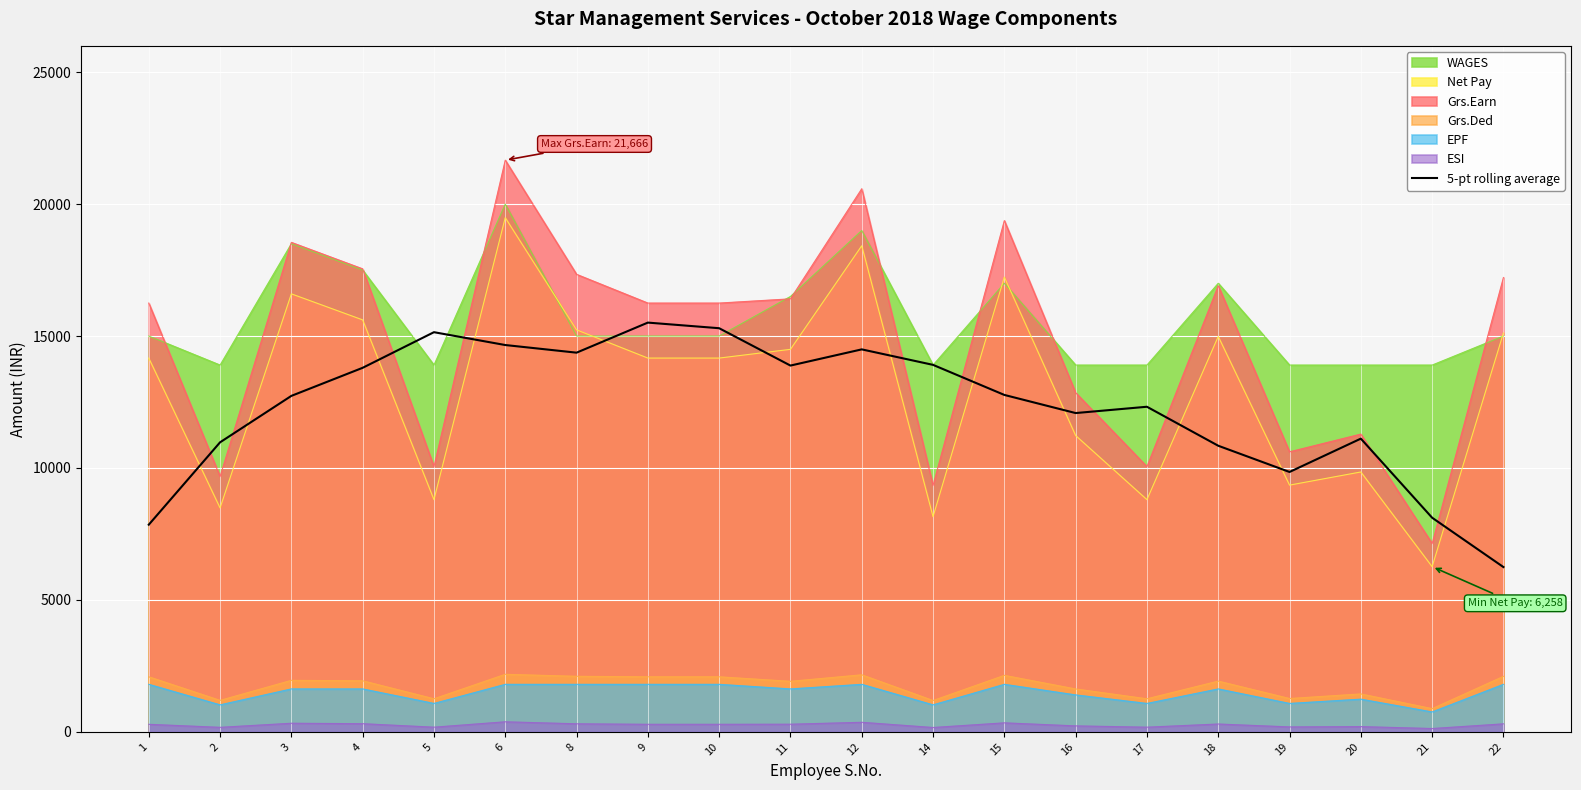

Reading left to right, extract all data points from this chart.

1=7849.8	2=10972.2	3=12732.0	4=13796.2	5=15146.2	6=14659.4	8=14370.0	9=15509.4	10=15296.6	11=13880.6	12=14494.8	14=13907.6	15=12768.2	16=12081.0	17=12320.0	18=10842.4	19=9848.2	20=11111.6	21=8114.4	22=6244.4